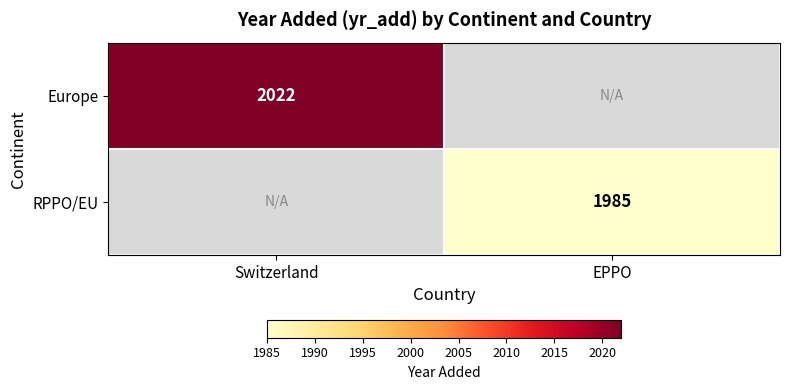

How many series are shown in this chart?

2